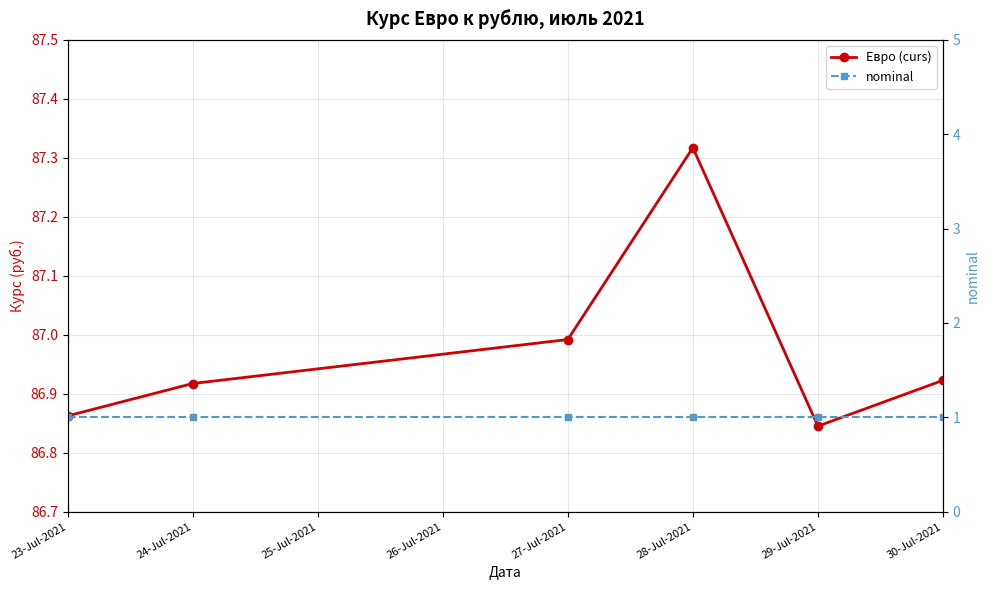

Between 28-Jul-2021 and 29-Jul-2021, which series saw the biggest shift?

Евро (curs)